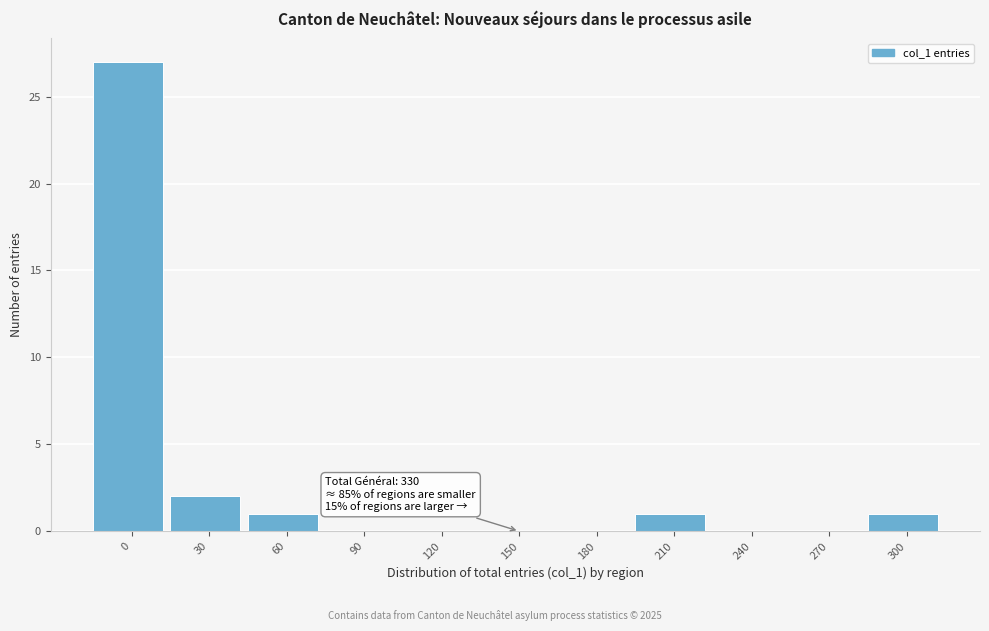

Reading left to right, extract all data points from this chart.

0=27	30=2	60=1	90=0	120=0	150=0	180=0	210=1	240=0	270=0	300=1